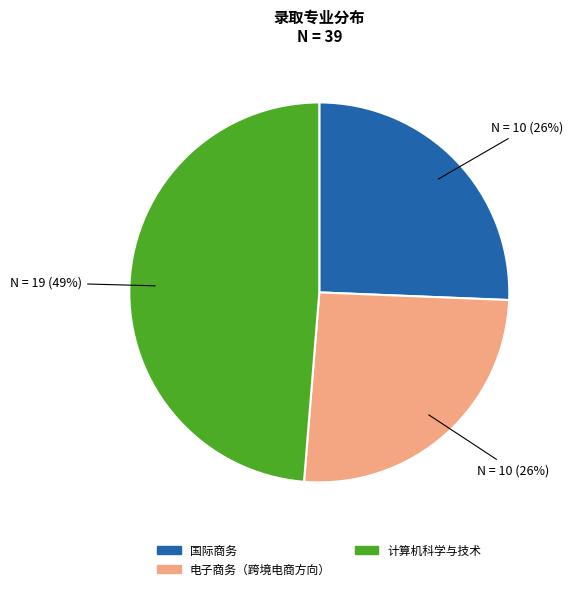

To the nearest percent, what portion does 国际商务 represent?

26%